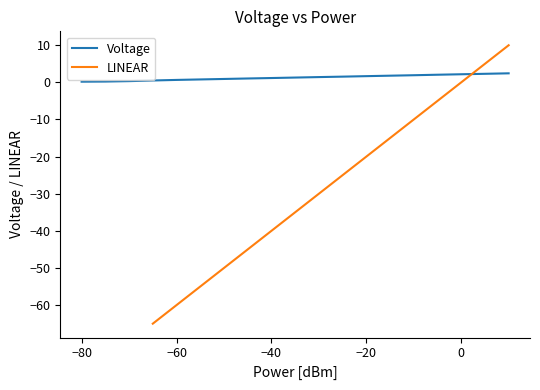

The value of Voltage at −20 is 1.7. True or false?

True